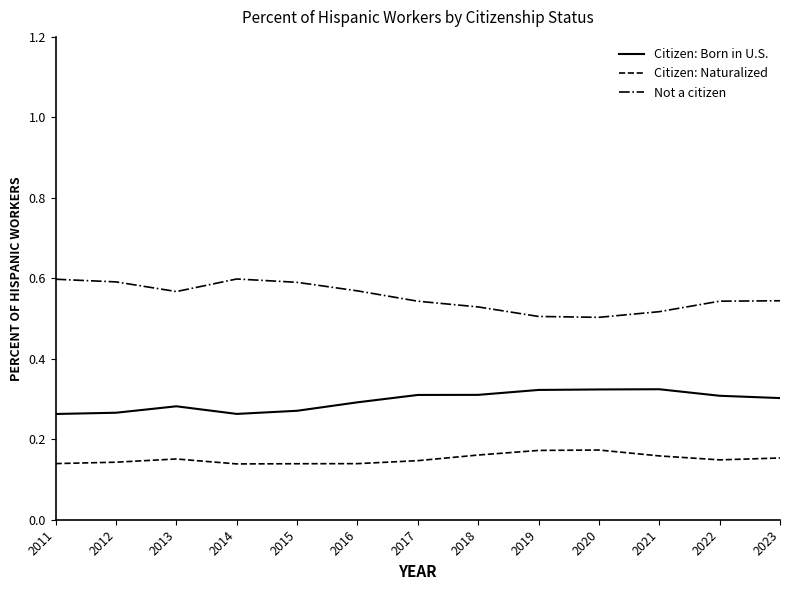

True or false: Citizen: Born in U.S. and Citizen: Naturalized cross at least once.

False